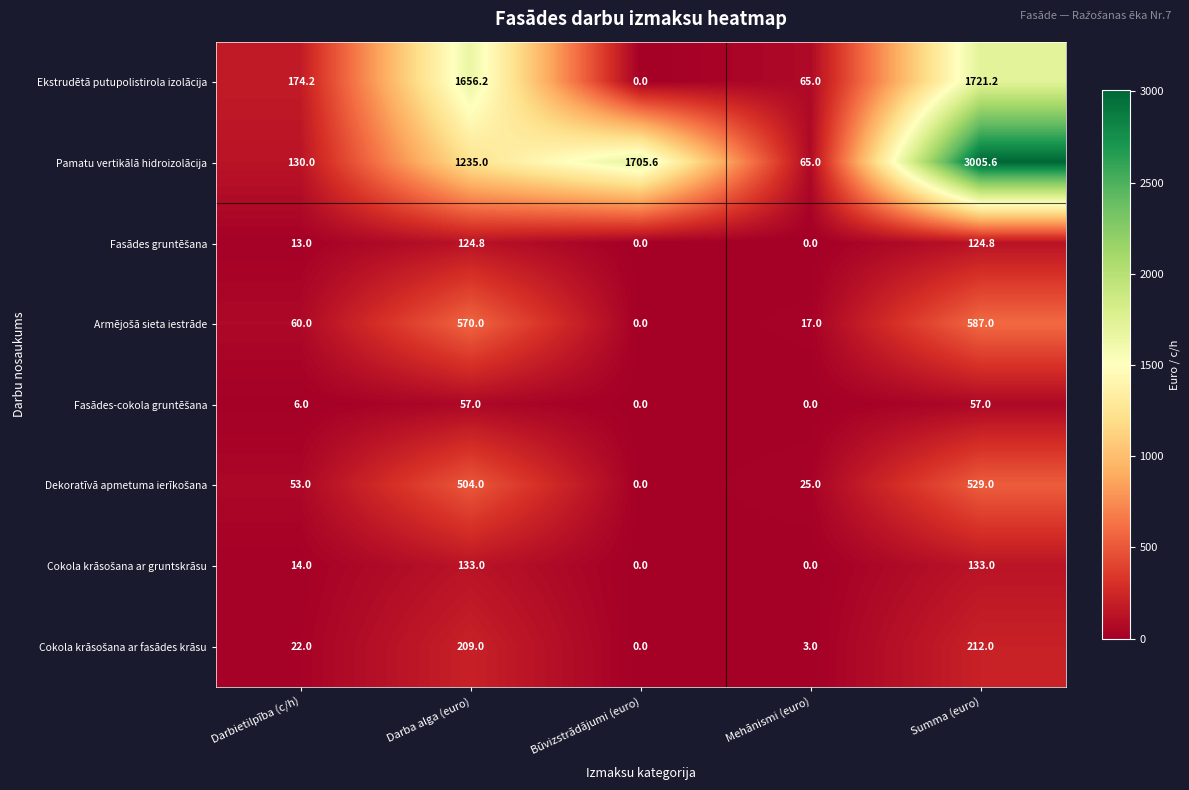

How many values in the Pamatu vertikālā hidroizolācija series are below 1235?

2